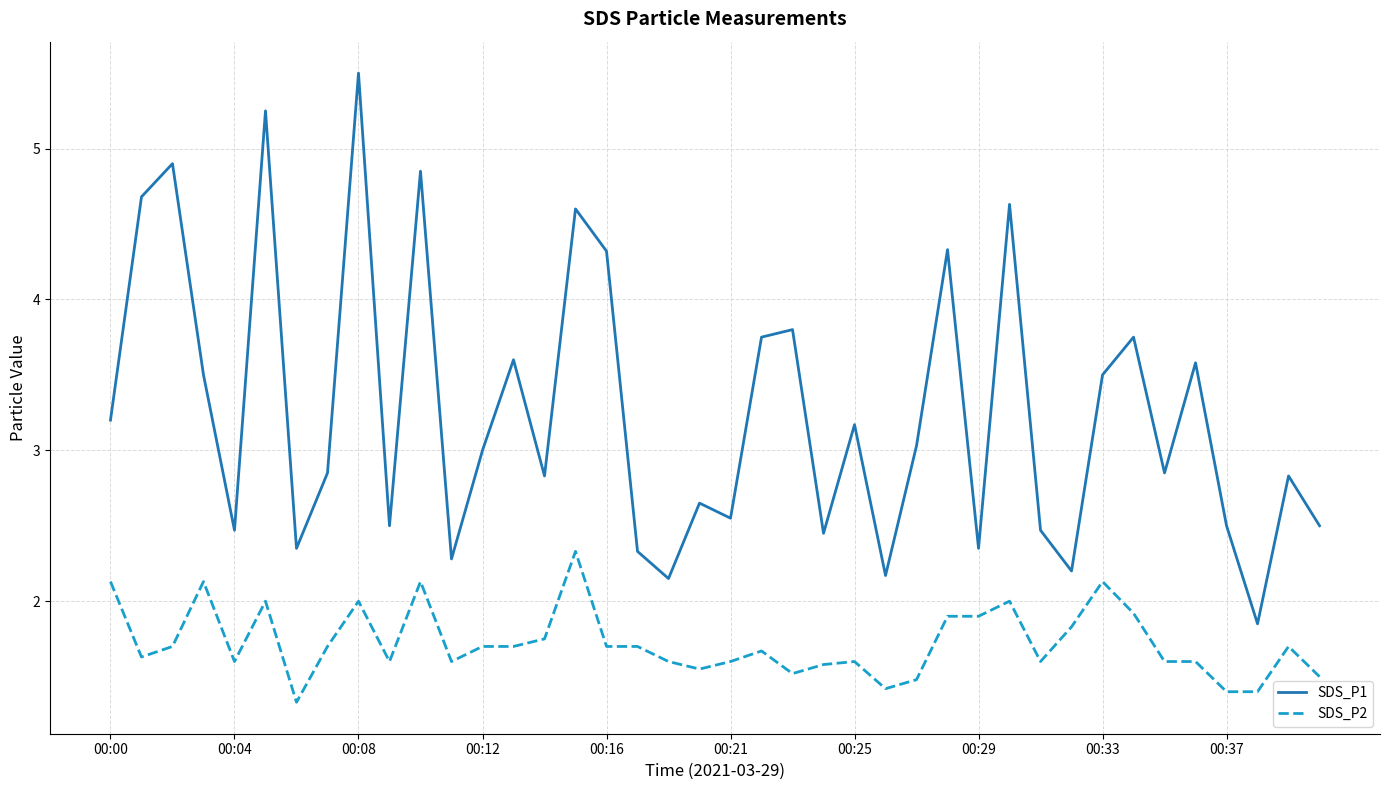

Rank the series by their average value, from highest to lowest.

SDS_P1, SDS_P2